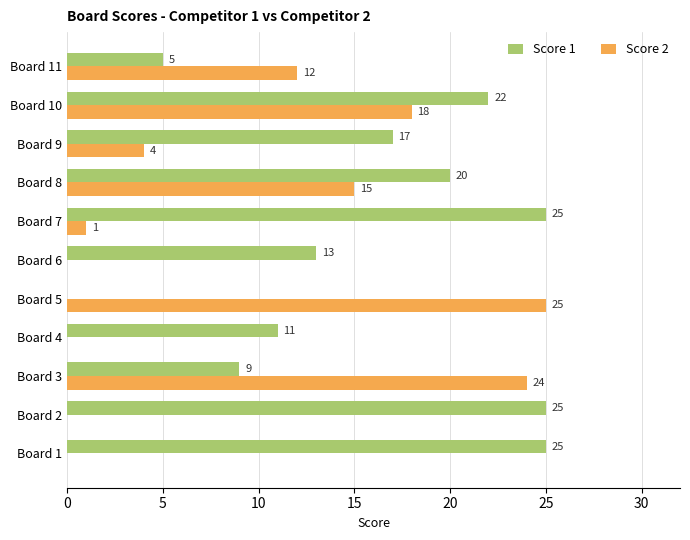

Between Board 4 and Board 5, which series saw the biggest shift?

Score 2